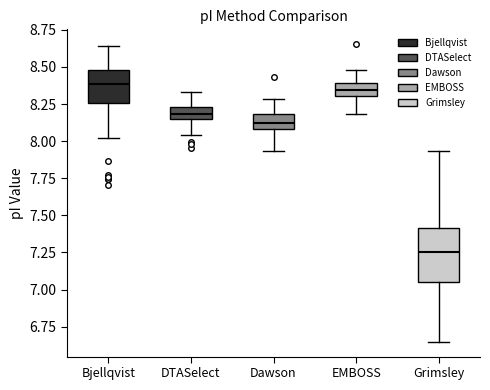

Reading left to right, read every box against the y-axis: the position of its median line, the range the box covers, and the ends of its whiskers. The values are not printed on the chart, so give them approximately, as read against the axis.

Bjellqvist: median 8.40, box 8.25 to 8.50, whiskers 8.00 to 8.65
DTASelect: median 8.20, box 8.15 to 8.25, whiskers 8.05 to 8.35
Dawson: median 8.10 (inside the box), box 8.10 to 8.20, whiskers 7.95 to 8.30
EMBOSS: median 8.35, box 8.30 to 8.40, whiskers 8.20 to 8.50
Grimsley: median 7.25, box 7.05 to 7.40, whiskers 6.65 to 7.95